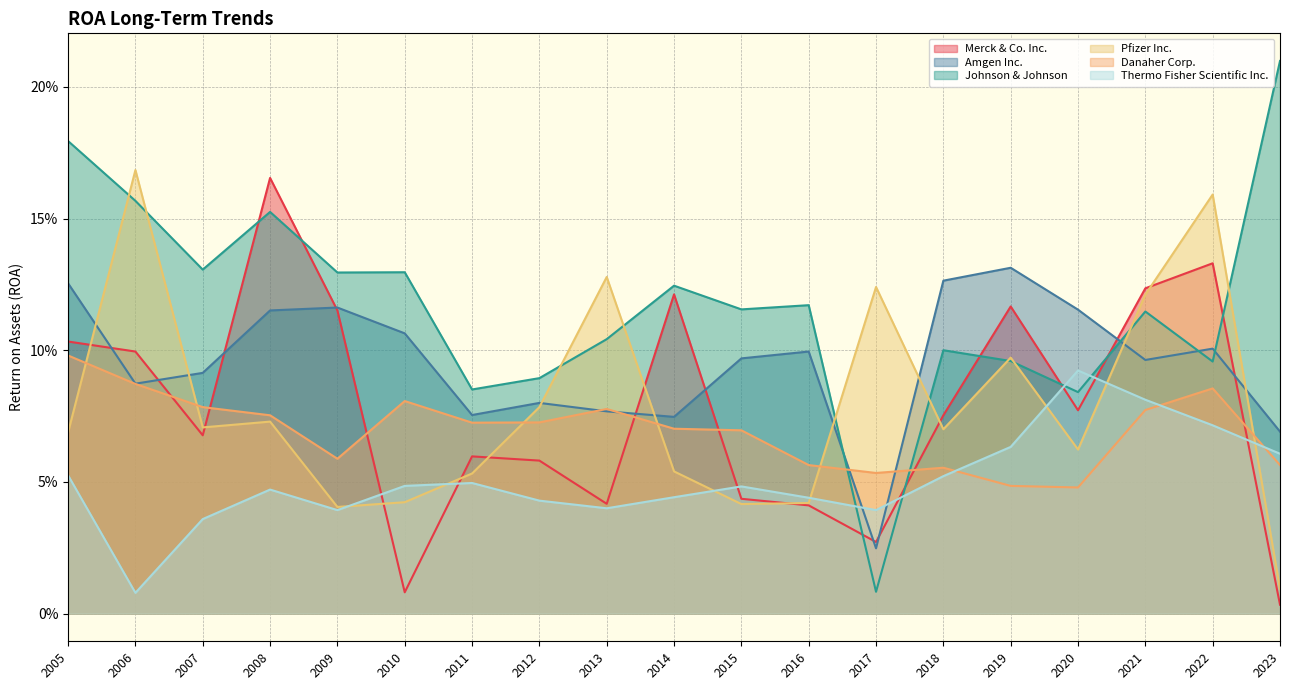

What is the difference between the highest and lowest values at 2007?

0.1